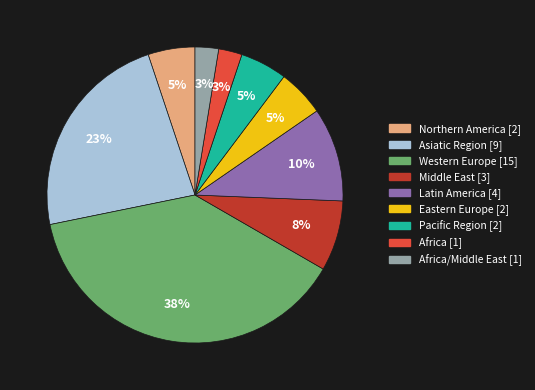

Count the number of slices in the pie.

9